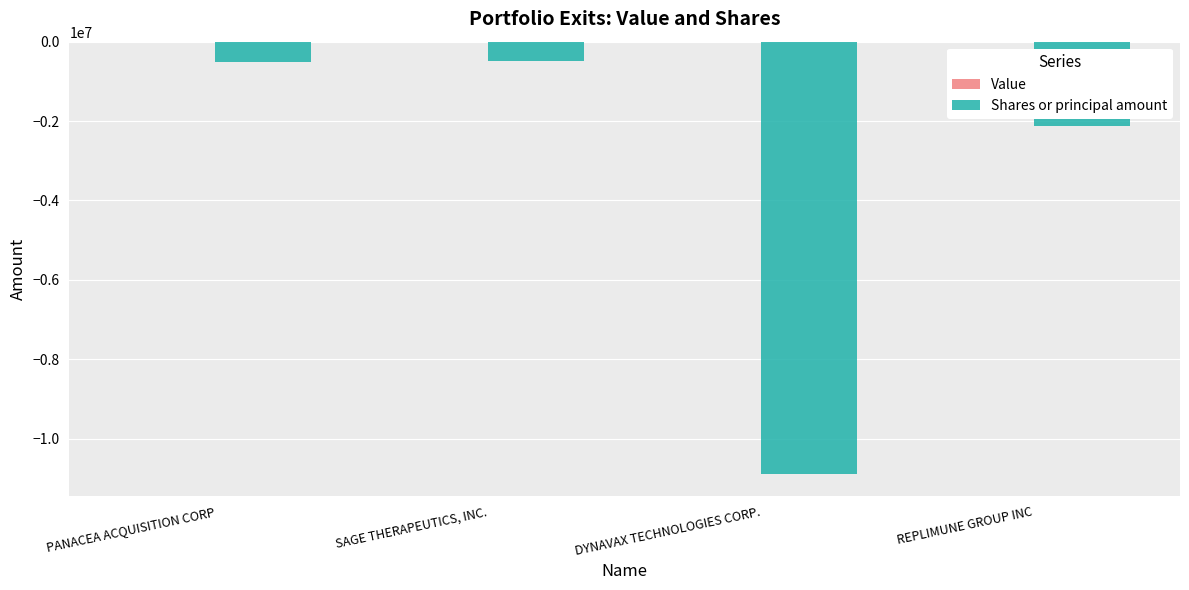

What is the change in value from PANACEA ACQUISITION CORP to REPLIMUNE GROUP INC?

-1622415